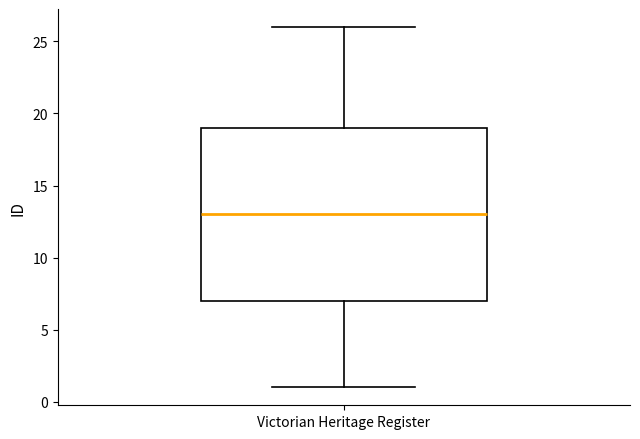

Transcribe this box plot: give where the median line is, the range the box spans, and where the two whiskers end, as read against the y-axis. The values are not printed on the chart, so give them approximately, as read against the axis.

median 13, box 7 to 19, whiskers 1 to 26